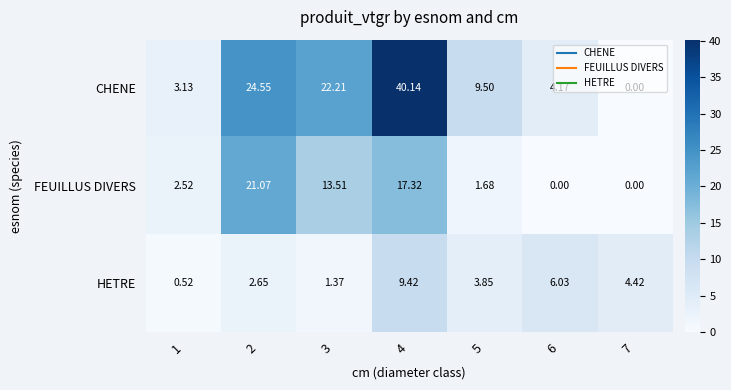

Which label corresponds to the largest value in the chart?

4